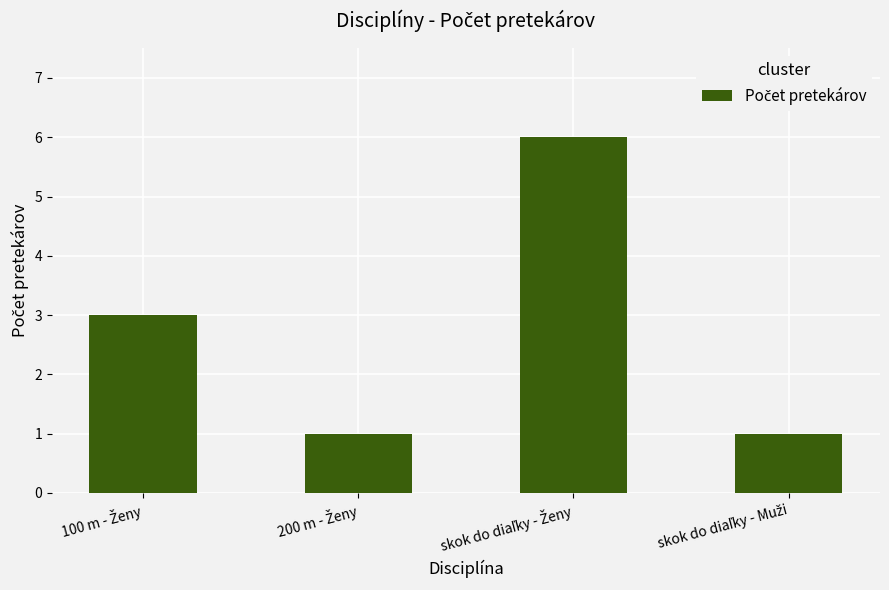

Reading left to right, extract all data points from this chart.

3	1	6	1